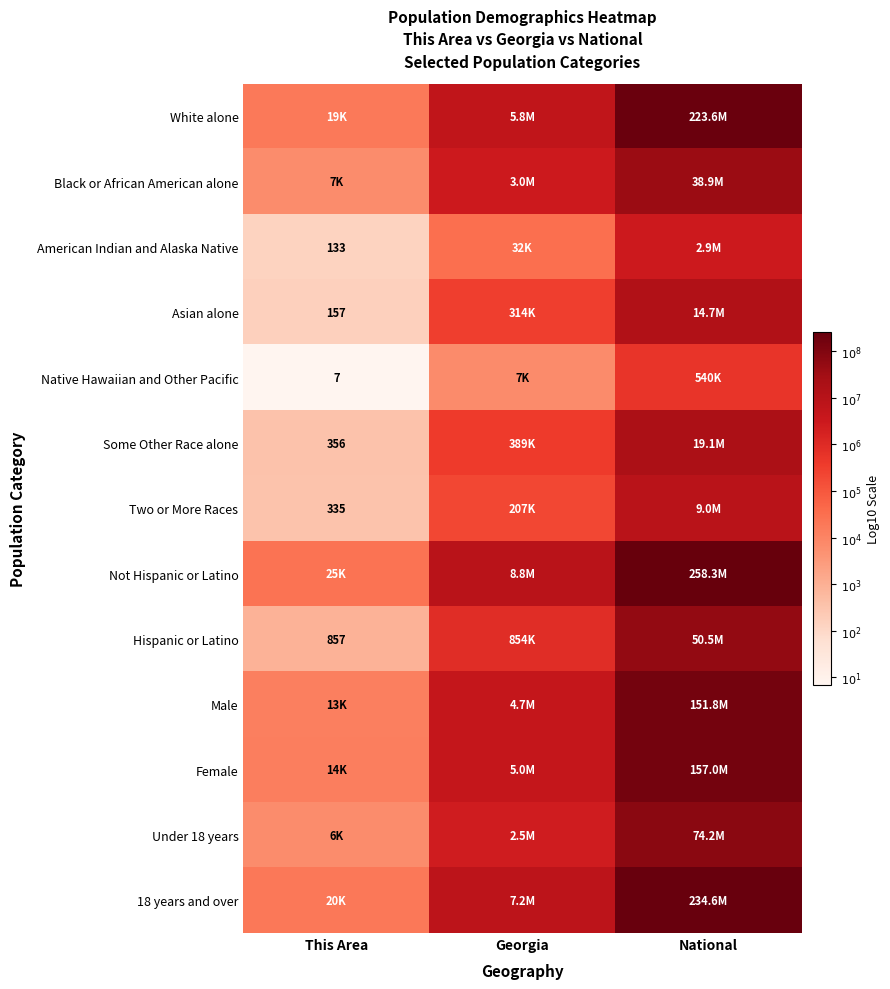

List the labels in order of American Indian and Alaska Native value, largest first.

National, Georgia, This Area